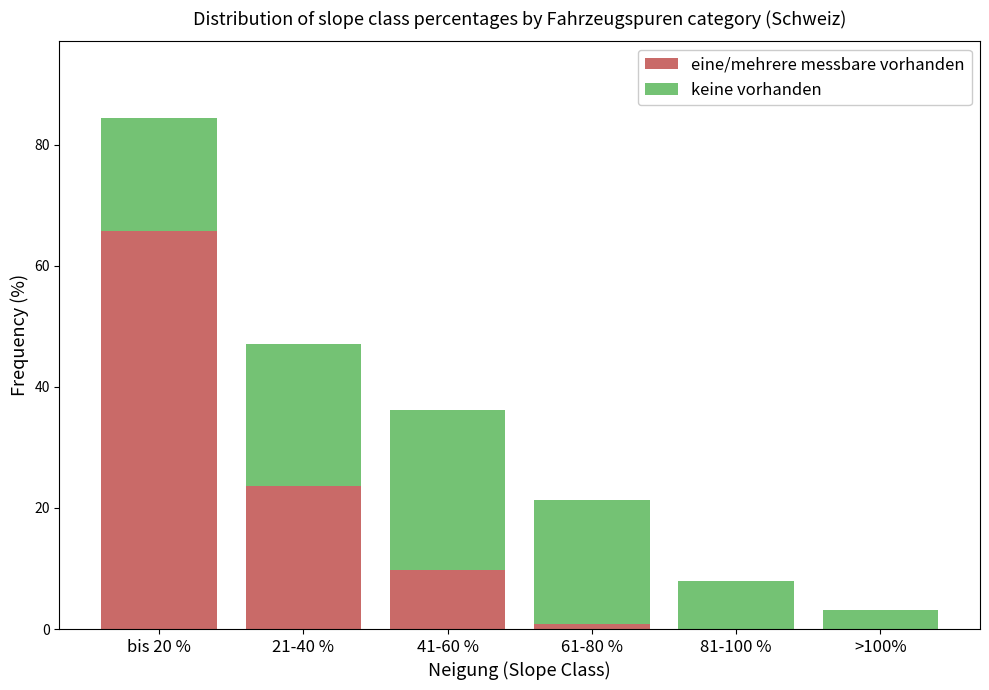

Reading left to right, list the values for the eine/mehrere messbare vorhanden series.

bis 20 %=65.7	21-40 %=23.7	41-60 %=9.8	61-80 %=0.8	81-100 %=0.0	>100%=0.0